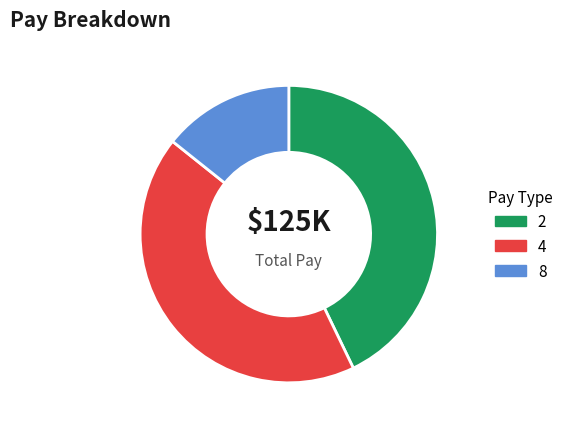

Do 8 and 2 together represent more than half of the pie?

Yes